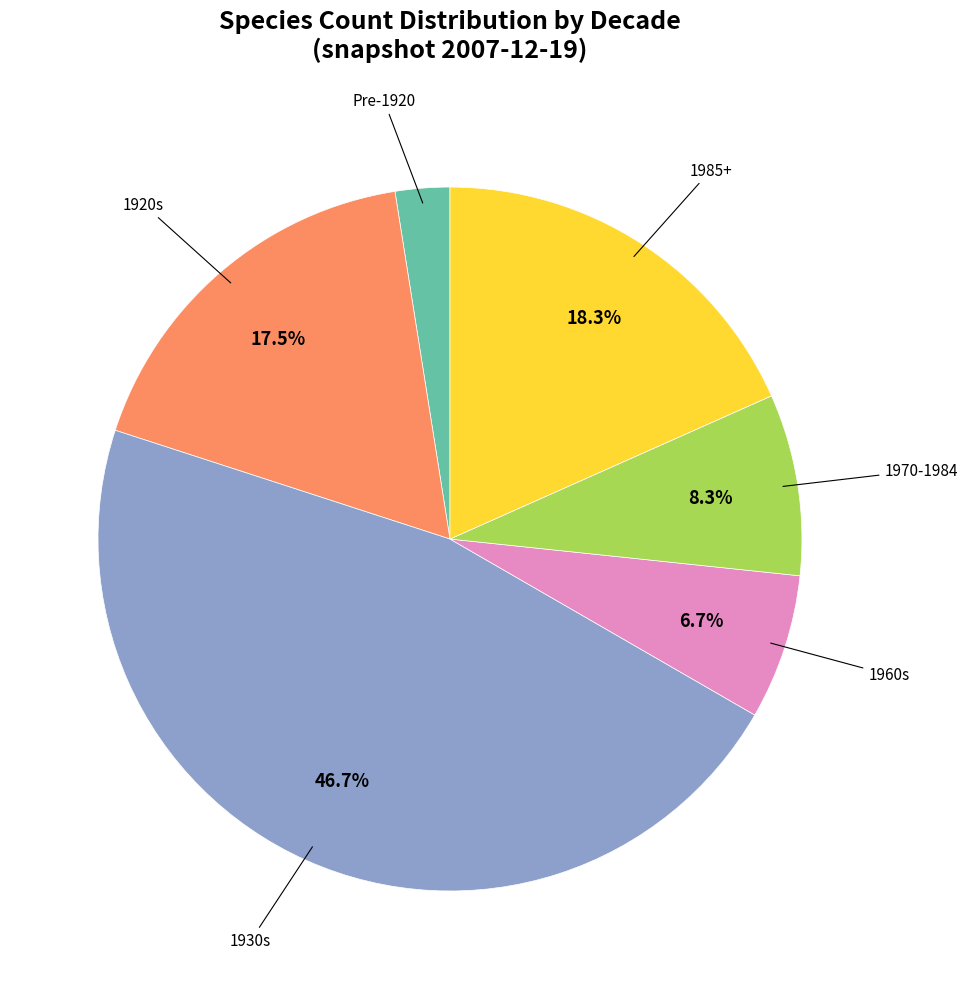

How many slices are in this pie chart?

6